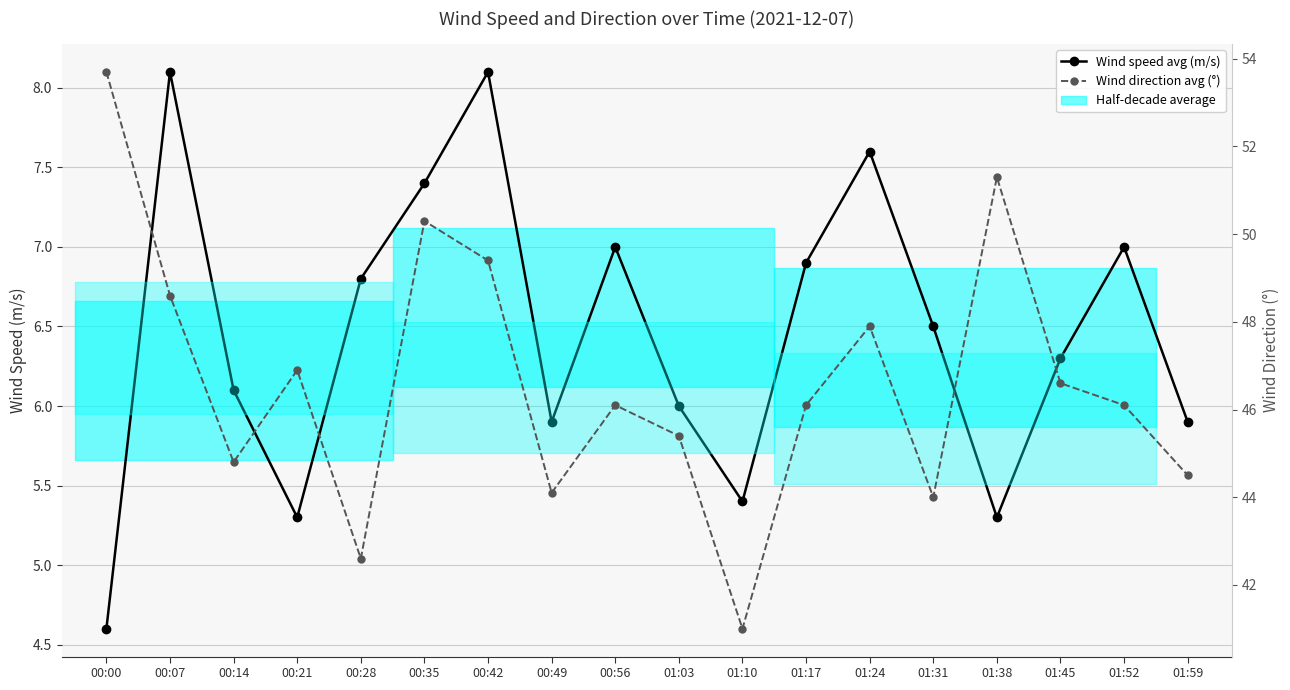

Which has a higher value, 00:42 or 00:21?

00:42